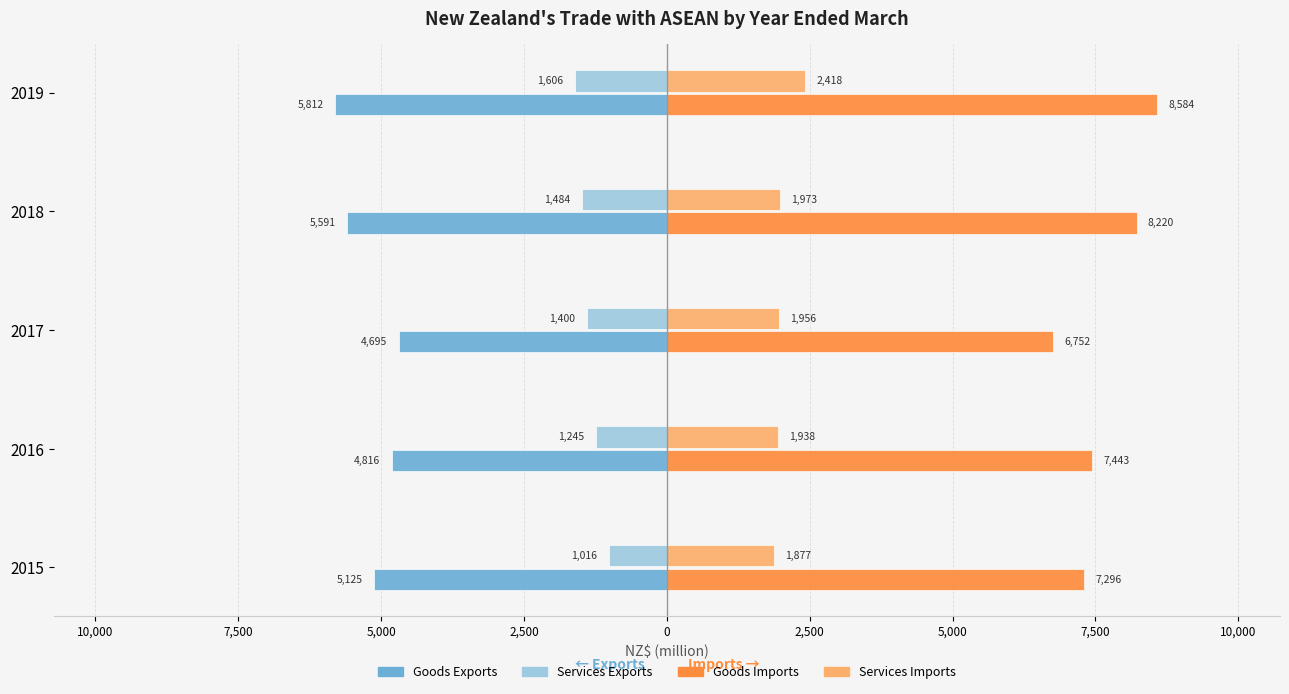

What are all the series names shown in the legend?

Goods Exports, Services Exports, Goods Imports, Services Imports